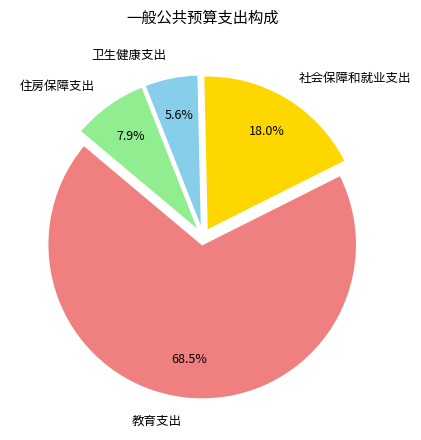

Is the sum of 卫生健康支出 and 住房保障支出 greater than half?

No